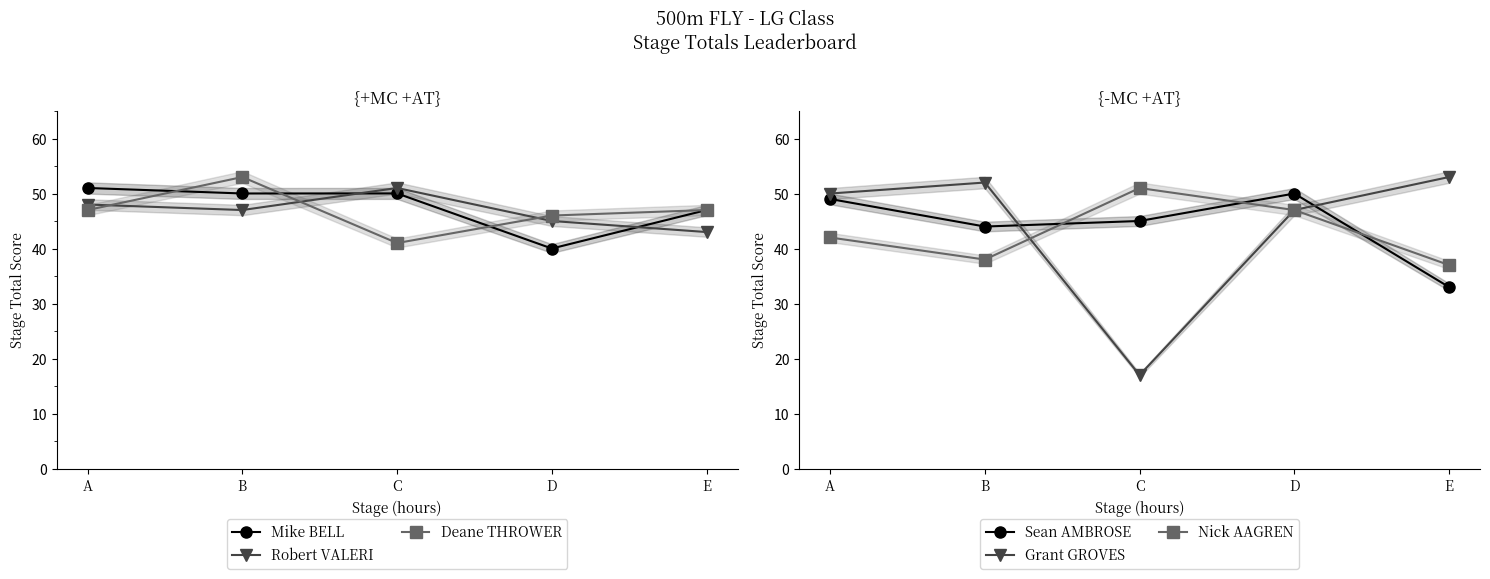

The value of Nick AAGREN at B is 38.0. True or false?

True